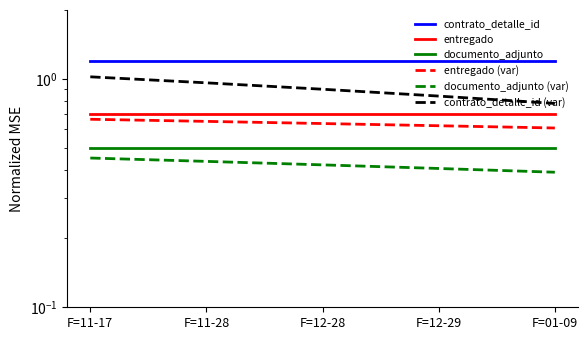

What are all the series names shown in the legend?

contrato_detalle_id, entregado, documento_adjunto, entregado (var), documento_adjunto (var), contrato_detalle_id (var)